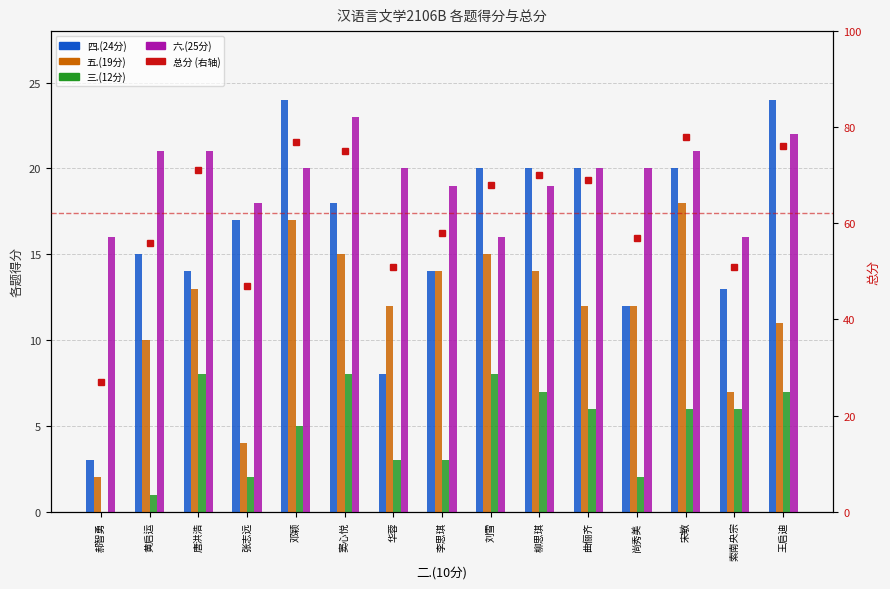

What position from the left is 曲俪齐?

11